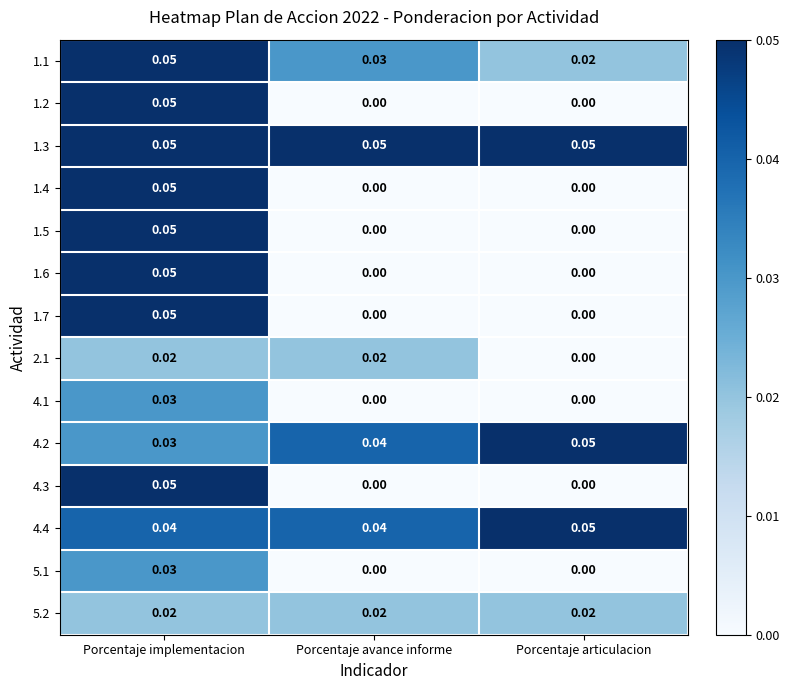

Is the value of 1.7 at Porcentaje avance informe greater than the value of 4.1 at Porcentaje implementacion?

No